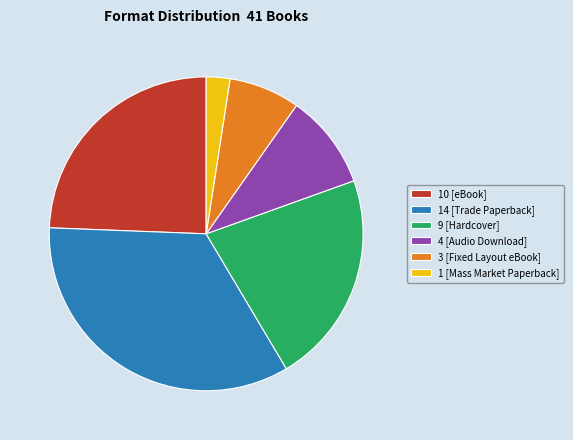

Rank the categories by value from highest to lowest.

14 [Trade Paperback], 10 [eBook], 9 [Hardcover], 4 [Audio Download], 3 [Fixed Layout eBook], 1 [Mass Market Paperback]